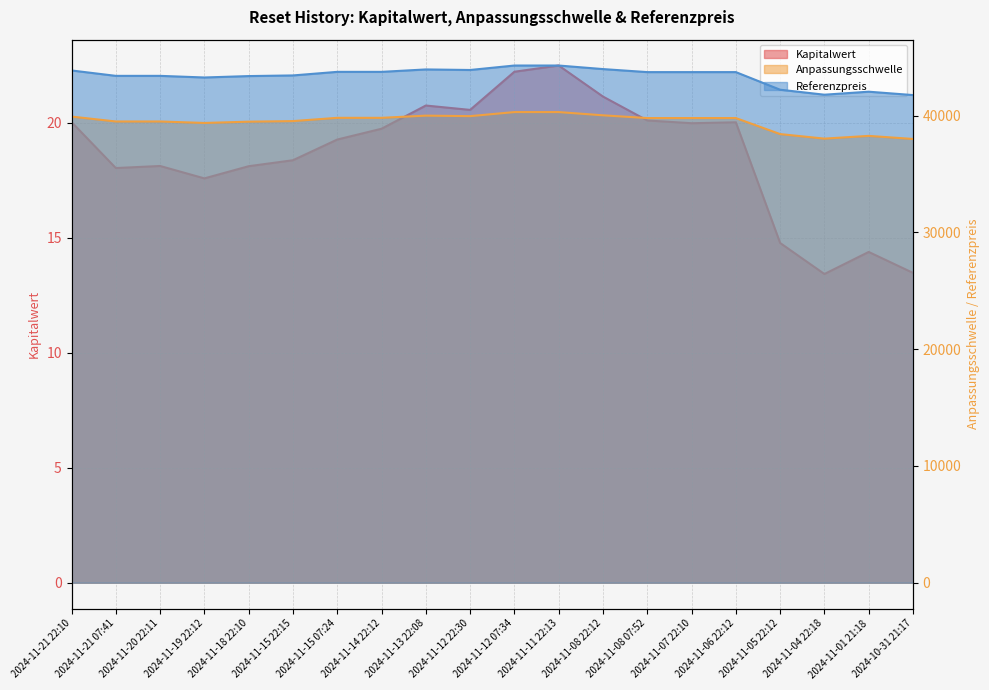

What position from the left is 2024-11-08 07:52?

14